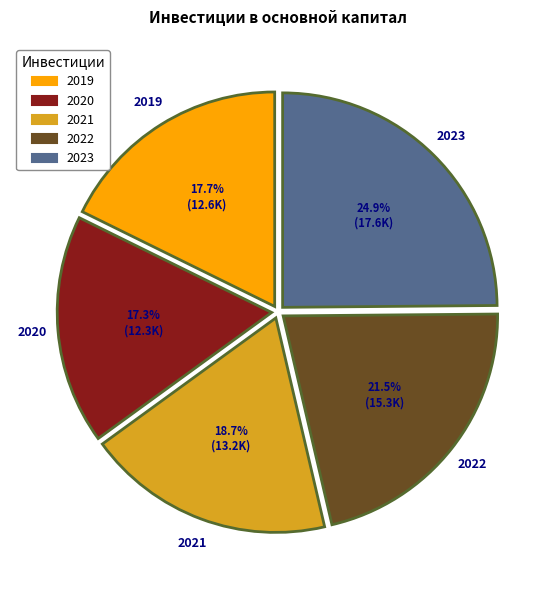

Does 2019 represent more than half of the total?

No